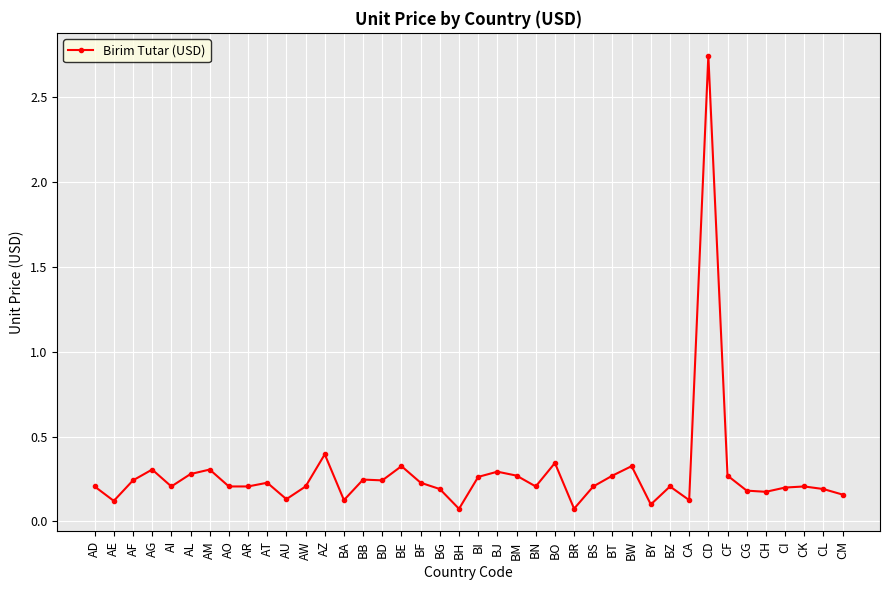

The chart shows a value of 0.4 at BT. True or false?

False